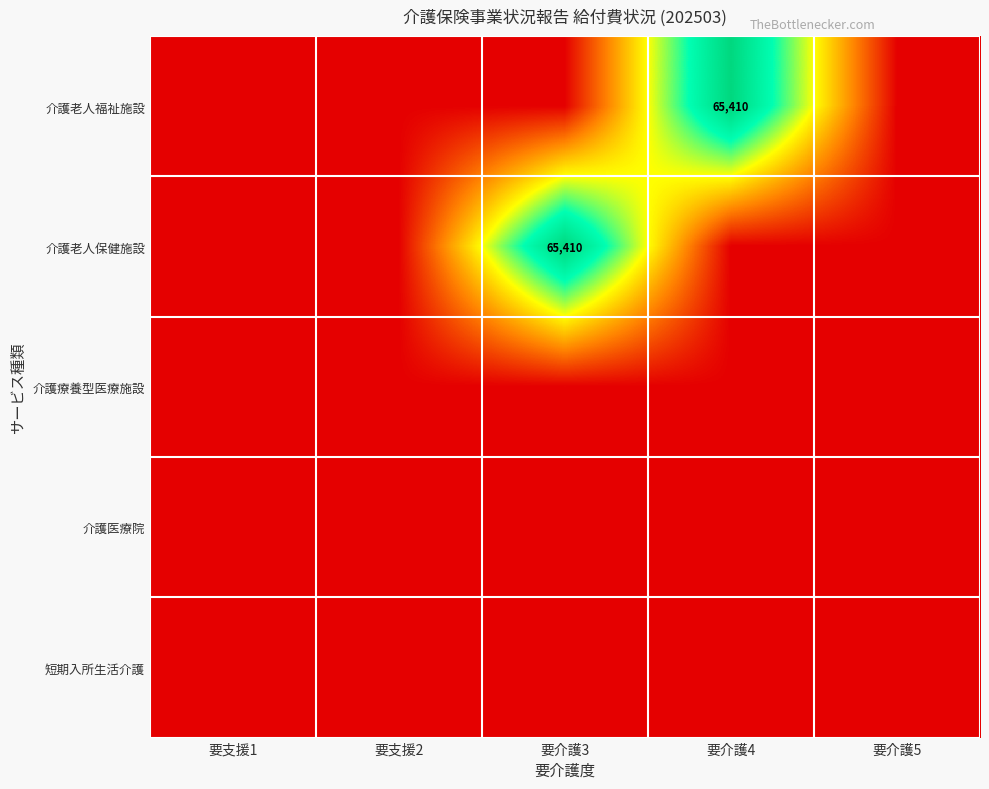

Is it true that 介護老人保健施設 equals 65410 at 要介護3?

True